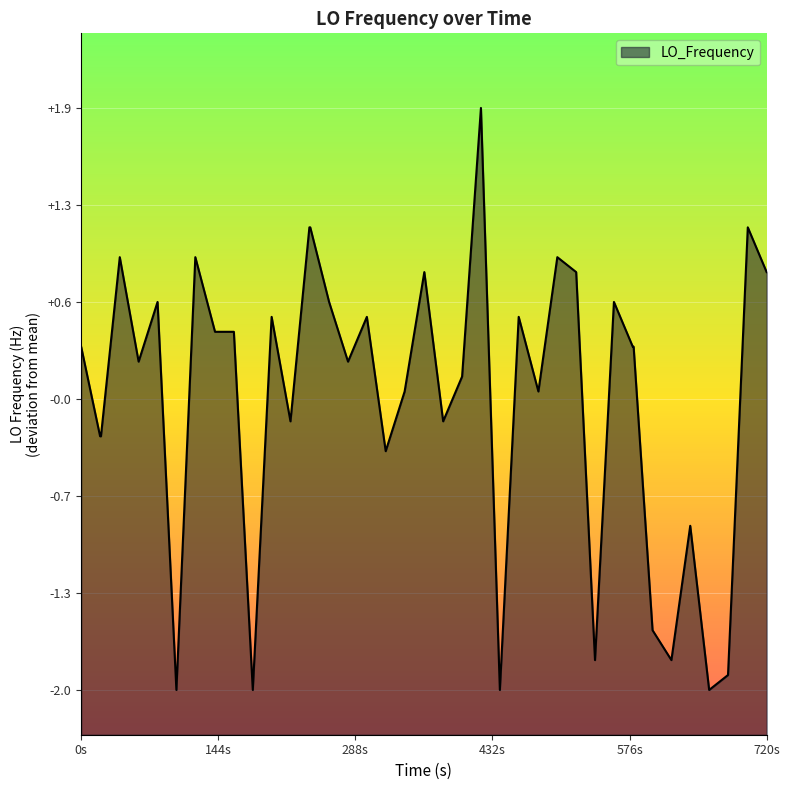

What is the maximum value shown in the chart?

1.9